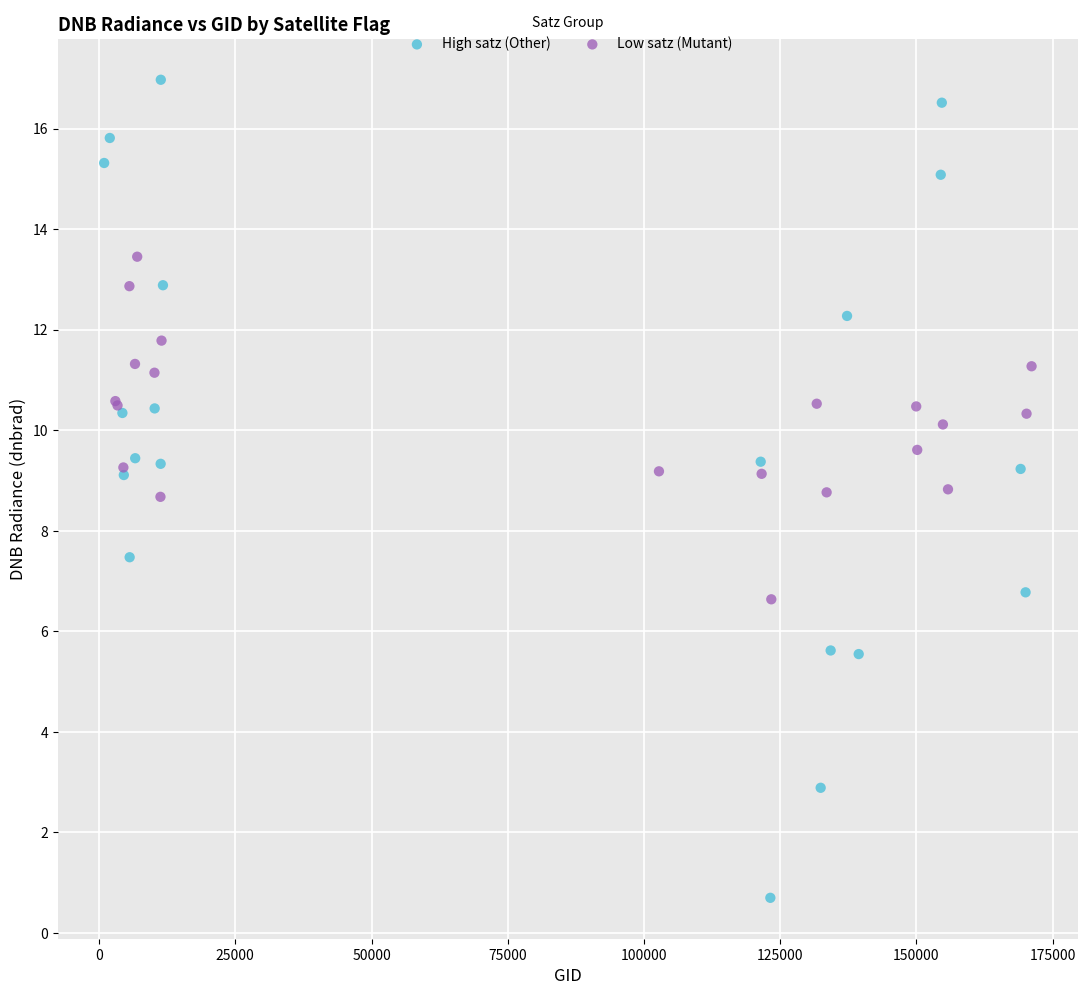

Which series has the largest Y range (max minus min)?

High satz (Other)